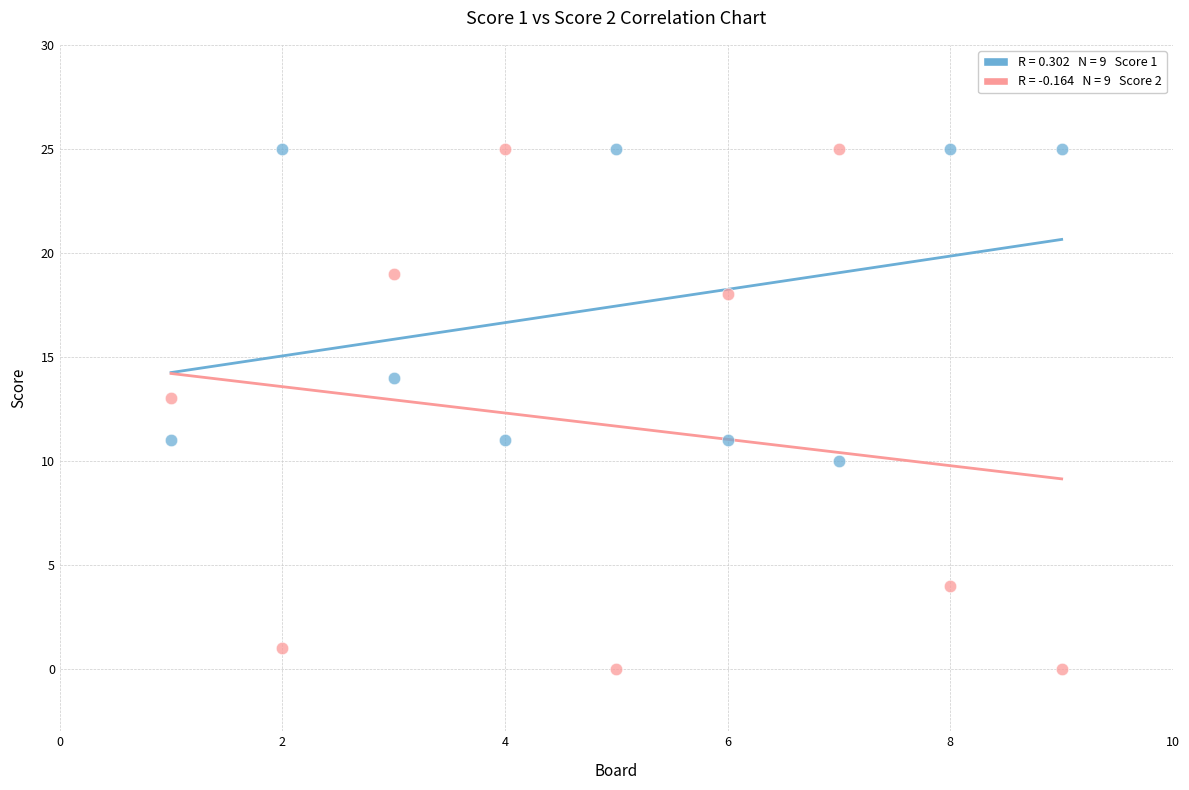

Across all data points, what is the range of X values (max minus min)?

8